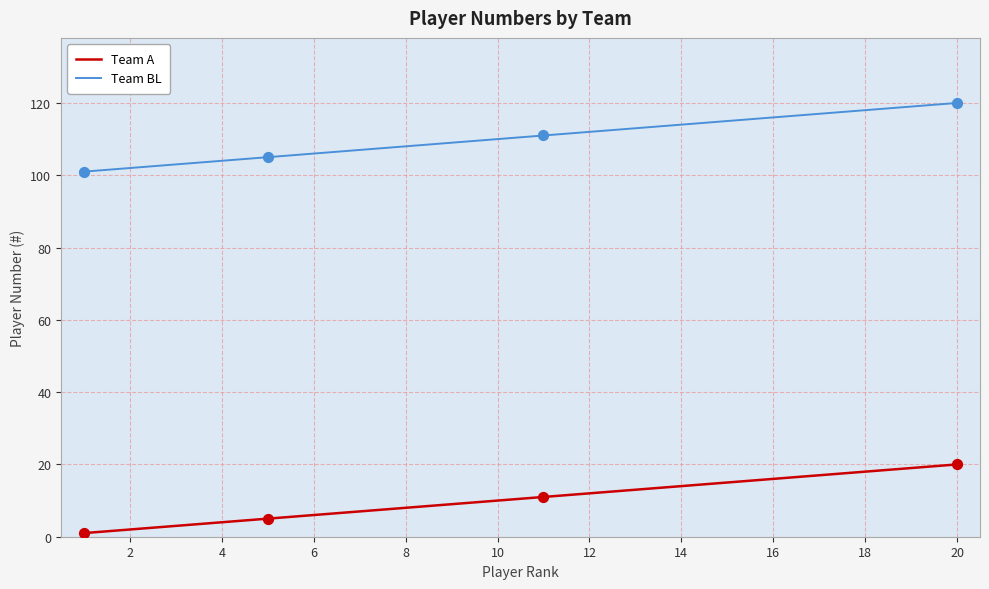

What are all the series names shown in the legend?

Team A, Team BL